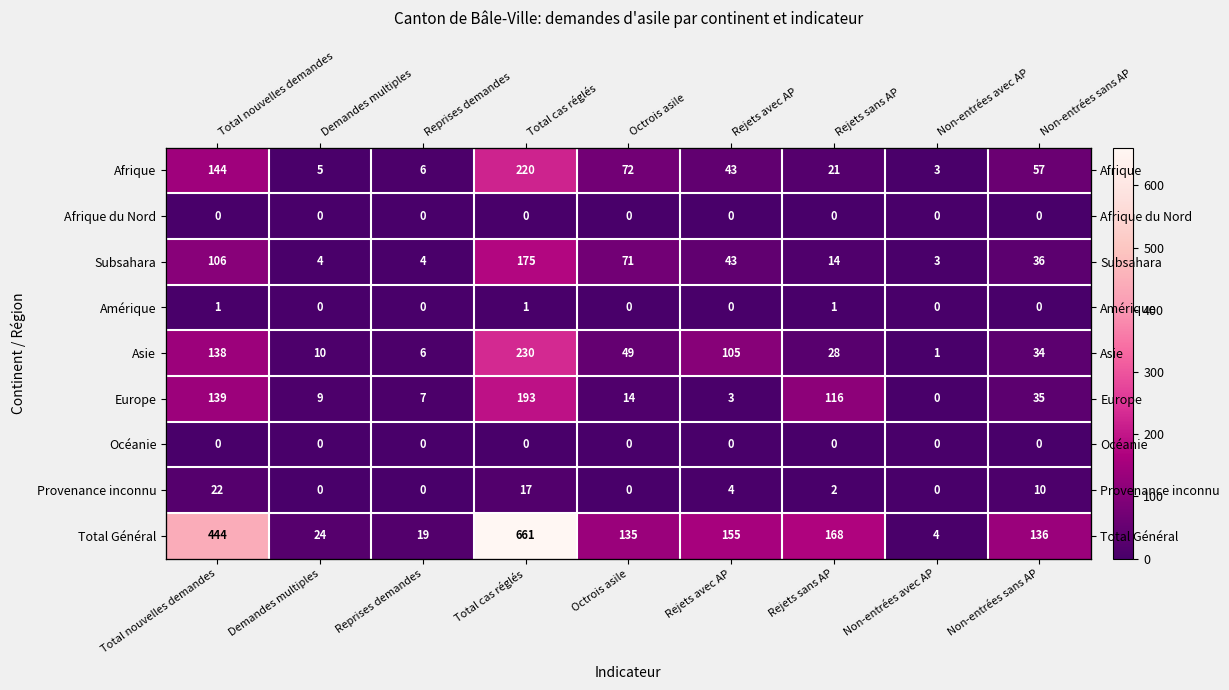

At Octrois asile, list the series in order from largest to smallest.

Total Général, Afrique, Subsahara, Asie, Europe, Afrique du Nord, Amérique, Océanie, Provenance inconnu